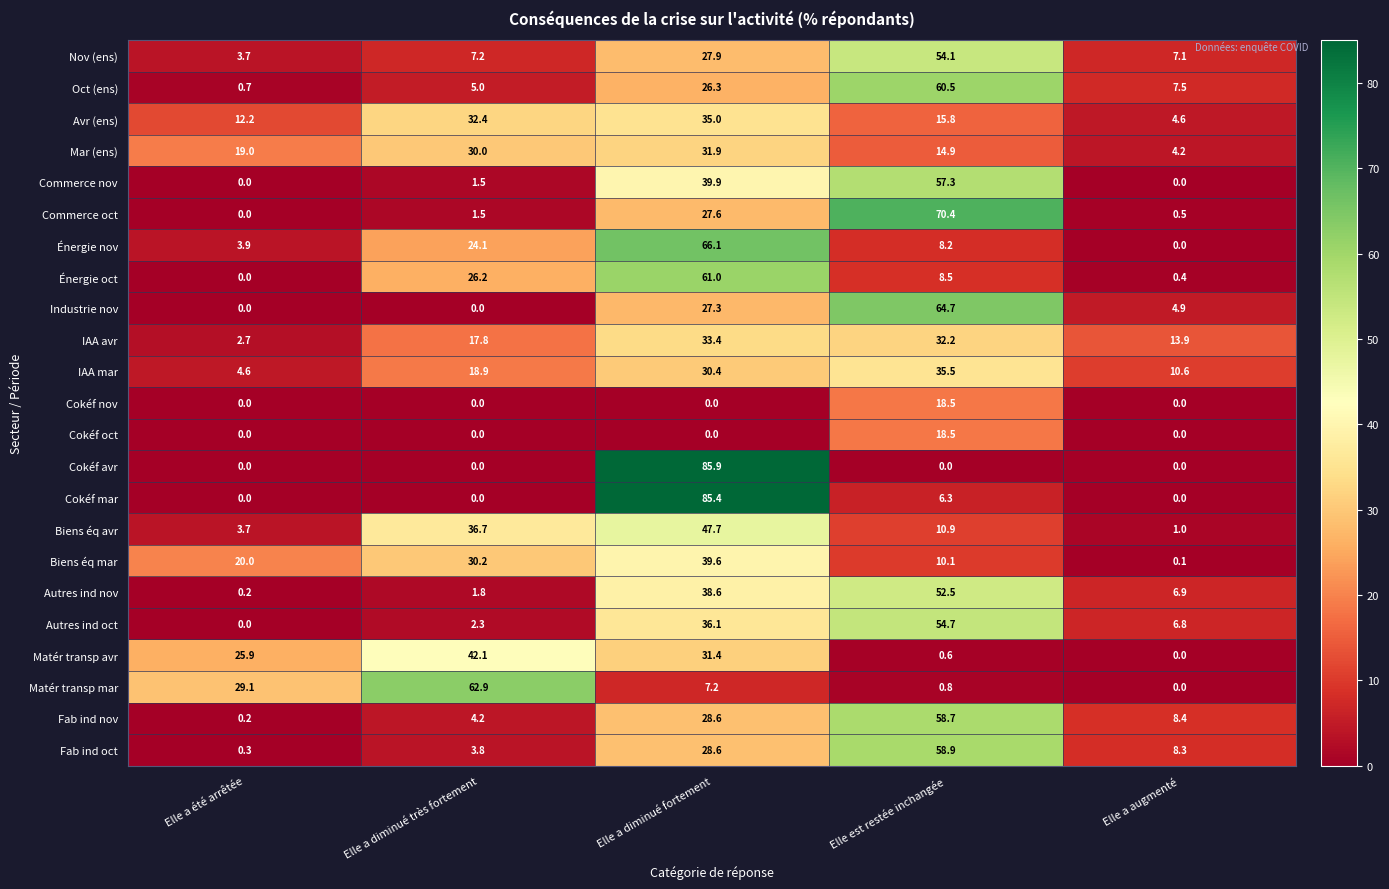

At which category is the sum across all series the highest?

Elle a diminué fortement